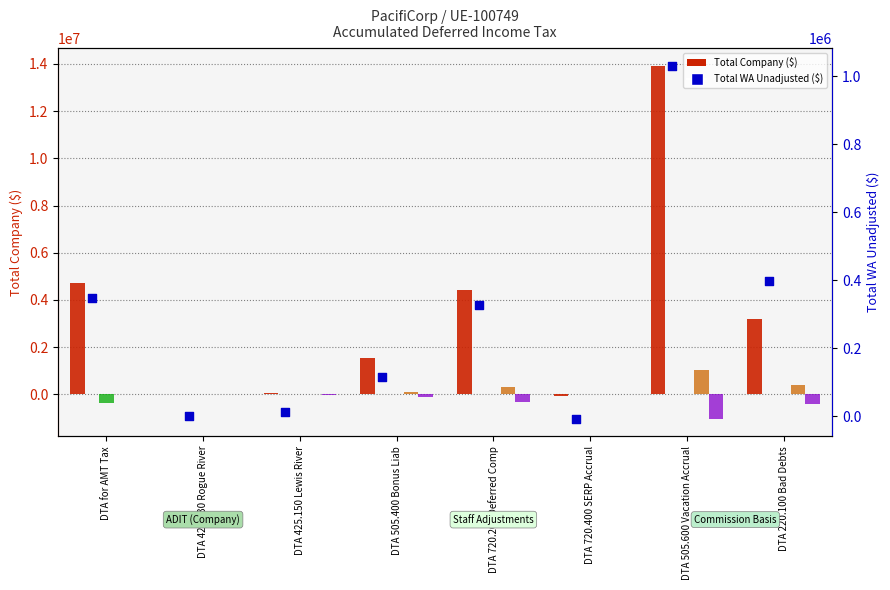

Which series contains the highest Y value?

Total Company